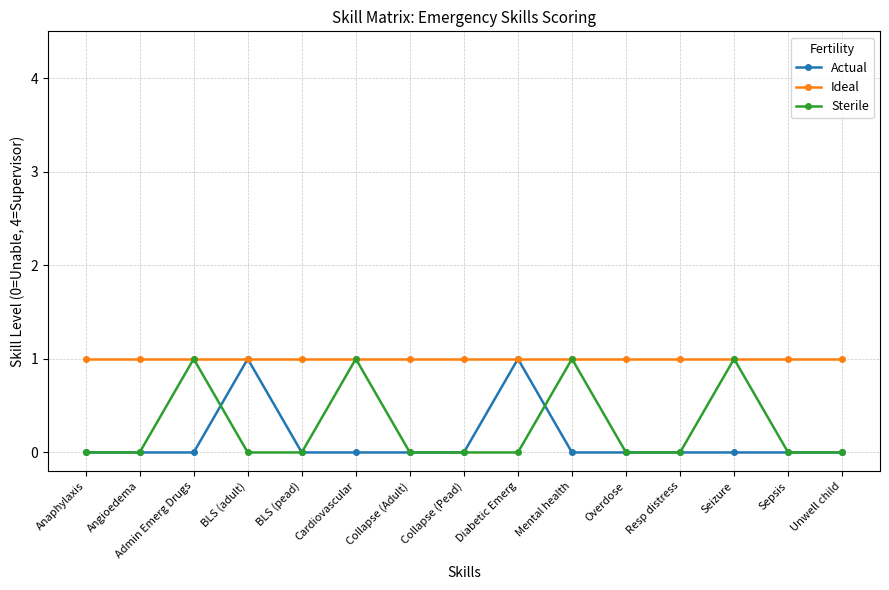

Which series has the largest total across all categories?

Ideal